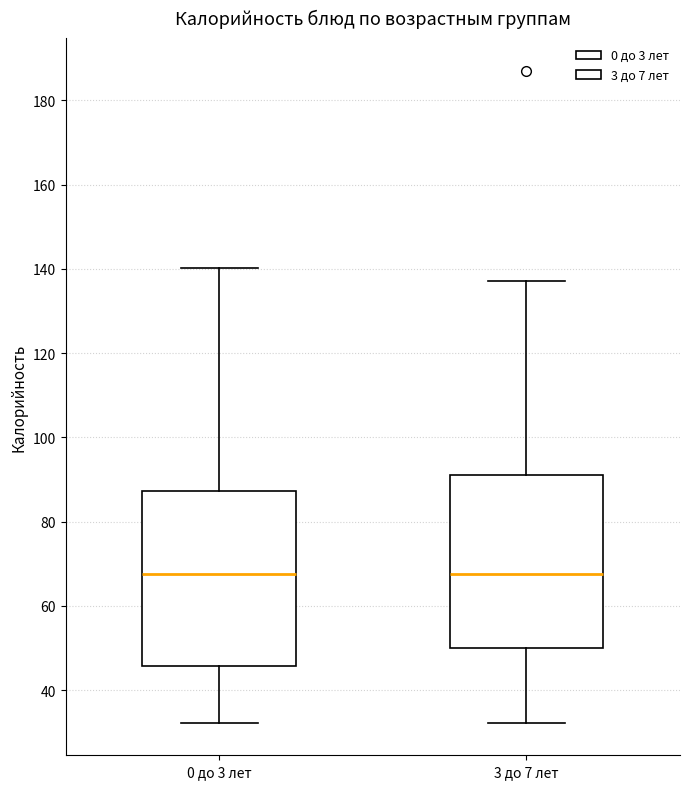

Reading left to right, read every box against the y-axis: the position of its median line, the range the box covers, and the ends of its whiskers. The values are not printed on the chart, so give them approximately, as read against the axis.

0 до 3 лет: median 68, box 46 to 88, whiskers 32 to 140
3 до 7 лет: median 68, box 50 to 92, whiskers 32 to 138